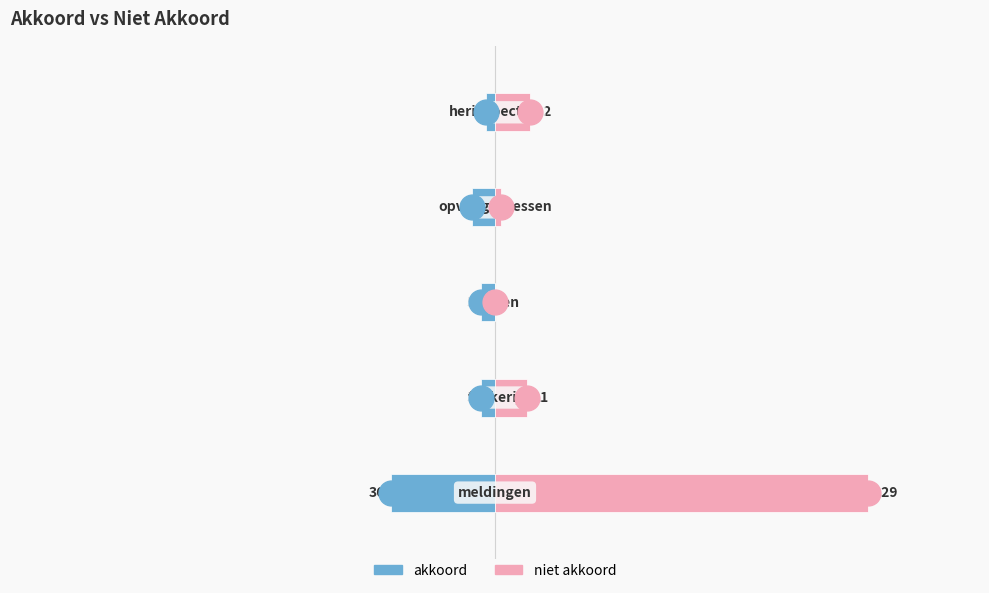

What is the total value across all series at 2?

-5